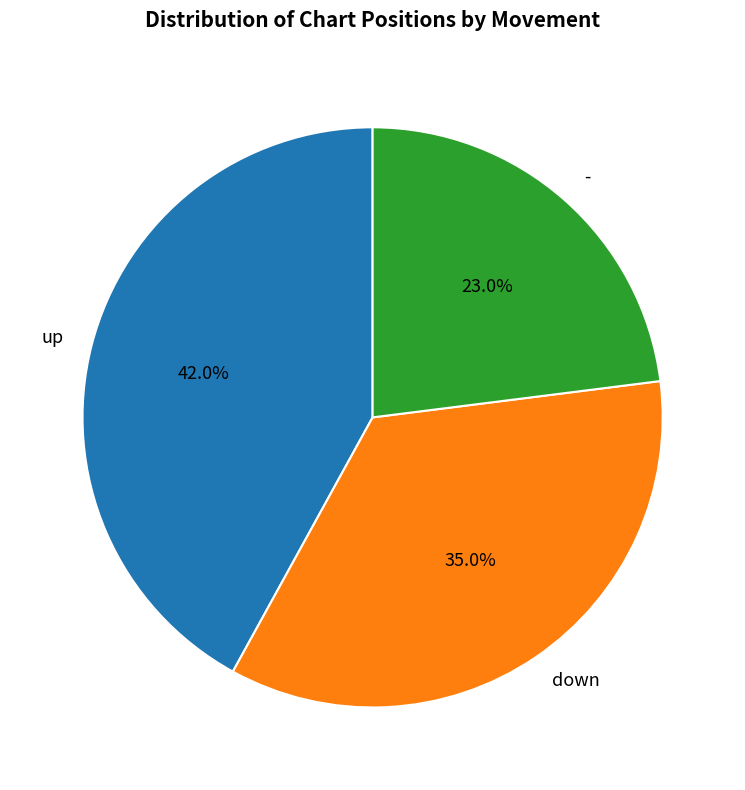

Is there any slice that represents more than half of the pie?

No